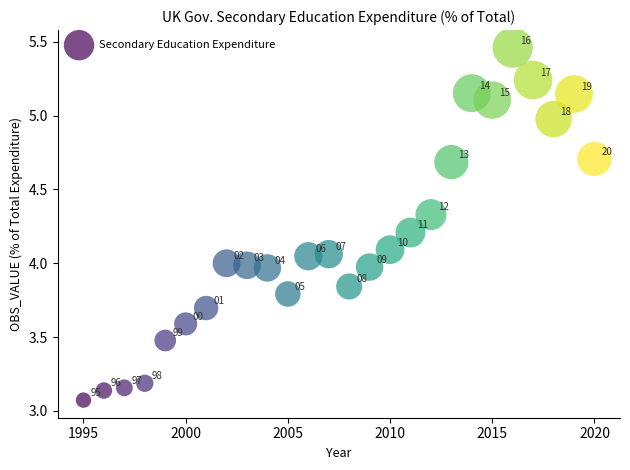

What is the range of Y values (max minus min)?

2.4